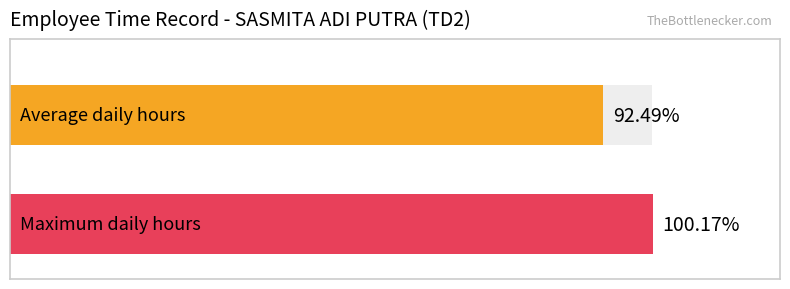

How many distinct data groups are displayed?

1